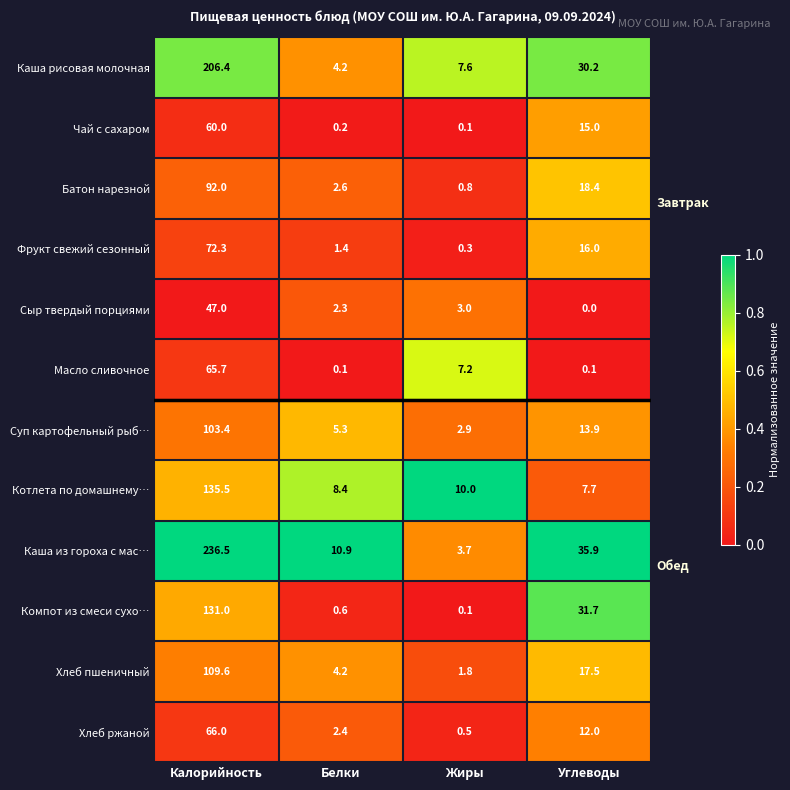

Is the value of Каша из гороха с мас… at Углеводы greater than the value of Хлеб ржаной at Жиры?

Yes